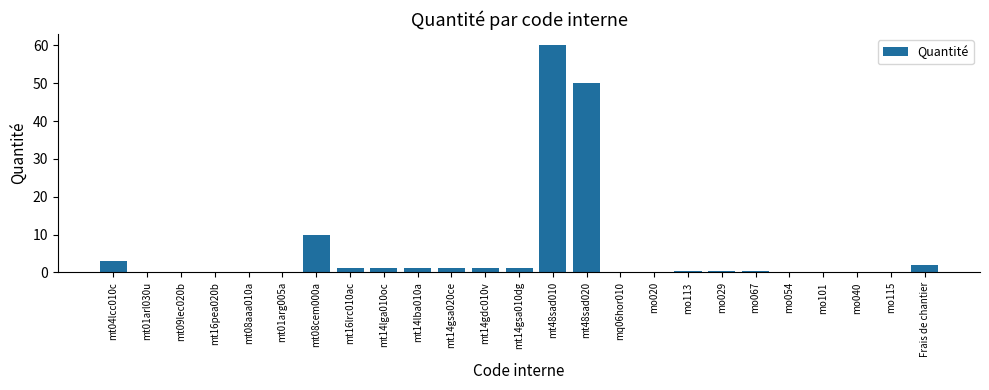

The chart shows a value of 0.0 at mq06hor010. True or false?

True